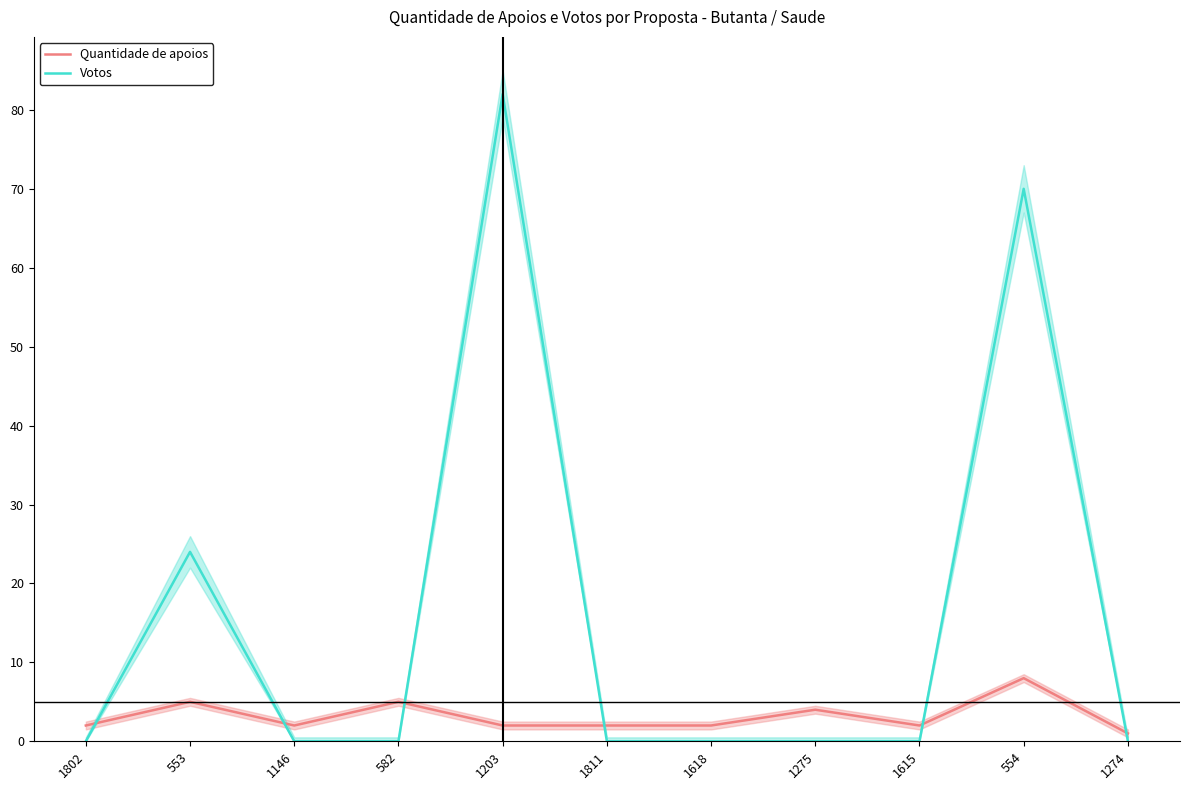

Is it true that Quantidade de apoios equals 2 at 1146?

True